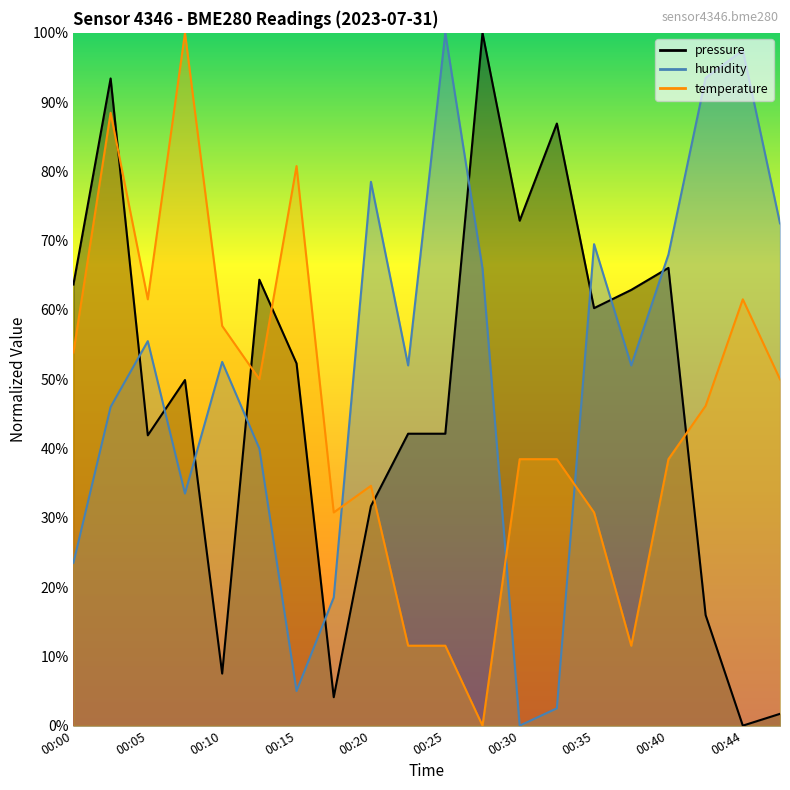

List the series in order of their peak value, lowest first.

pressure, humidity, temperature